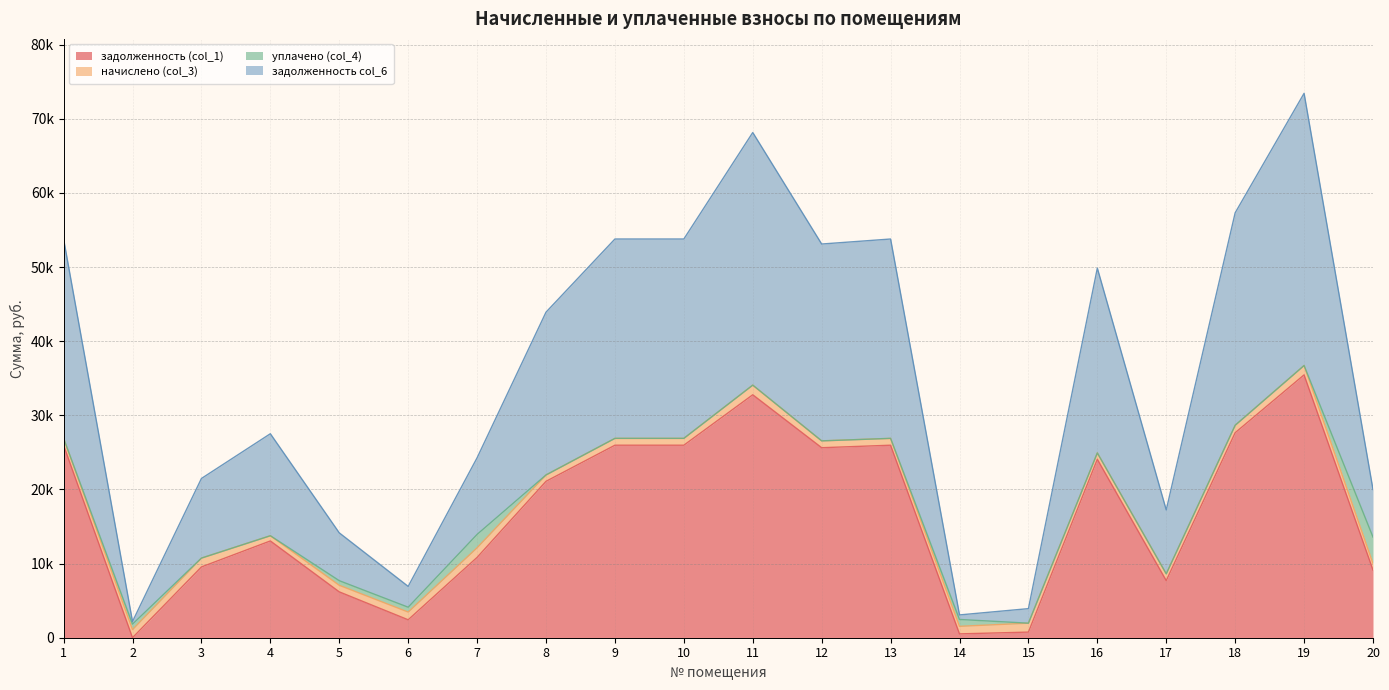

Where does the задолженность col_6 series first go above 21953?

1